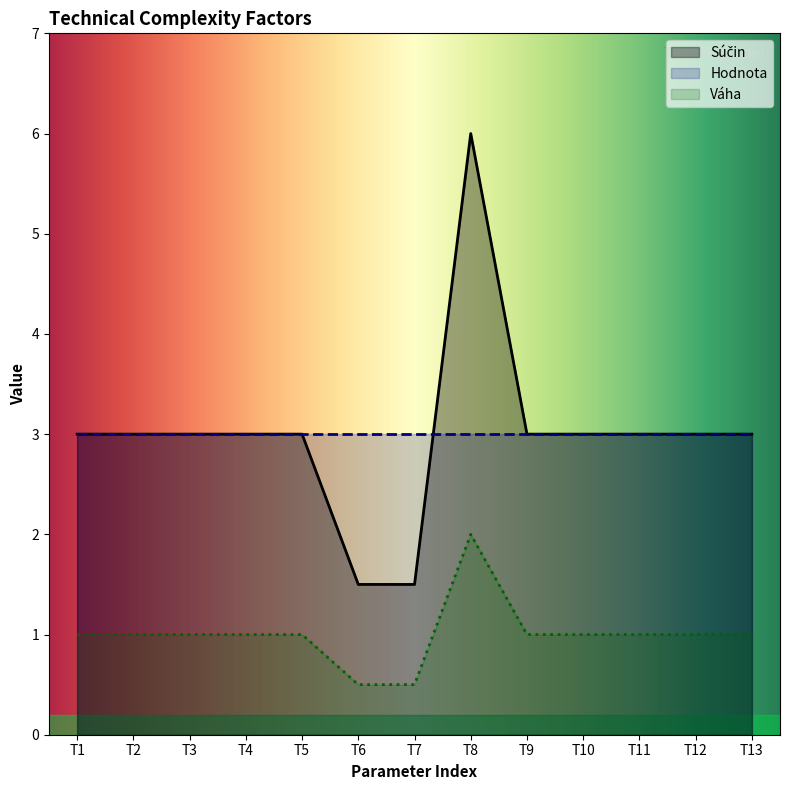

What is the approximate value of Hodnota at T10?

3.0